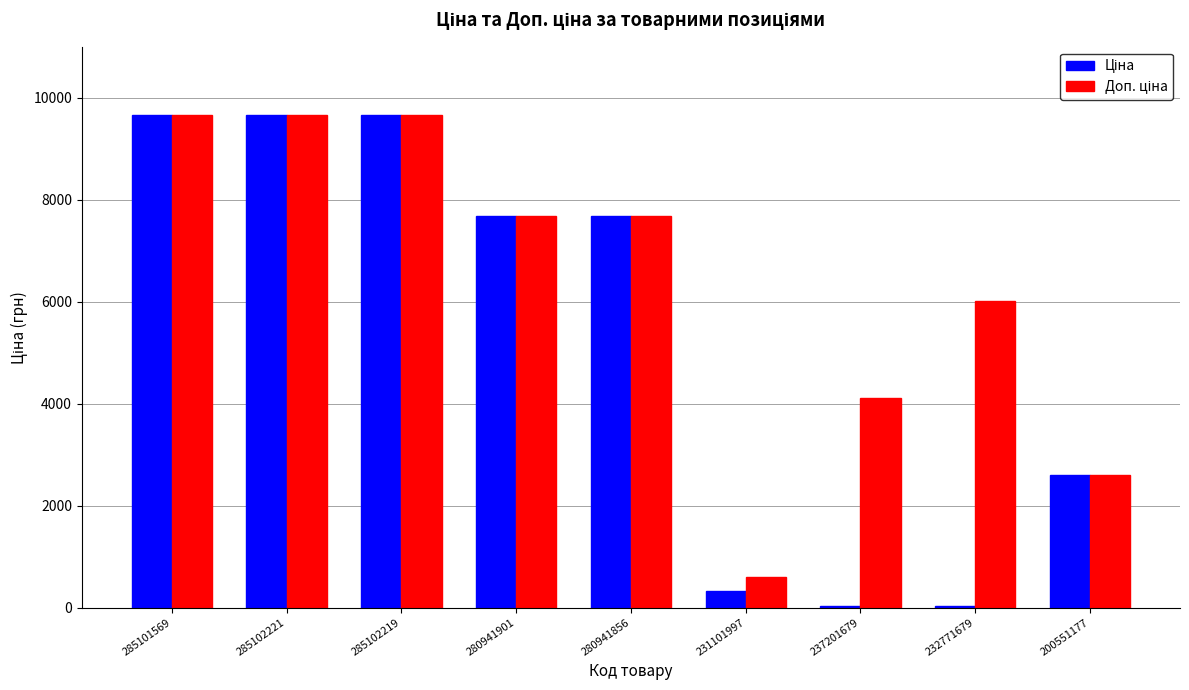

What is the total value across all series at 285101569?

19329.3